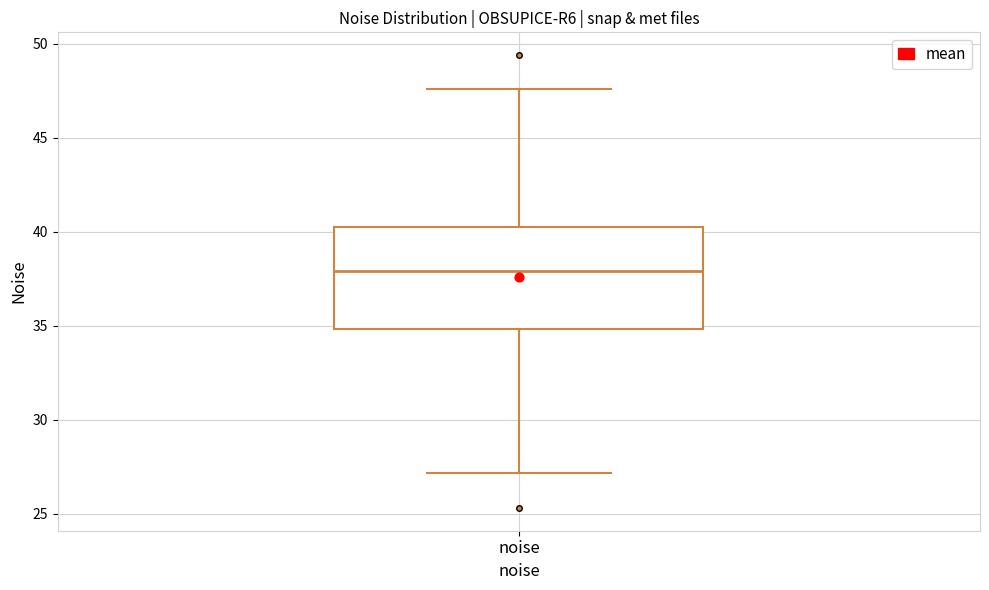

Transcribe this box plot: give where the median line is, the range the box spans, and where the two whiskers end, as read against the y-axis. The values are not printed on the chart, so give them approximately, as read against the axis.

median 38.0, box 35.0 to 40.5, whiskers 27.0 to 47.5